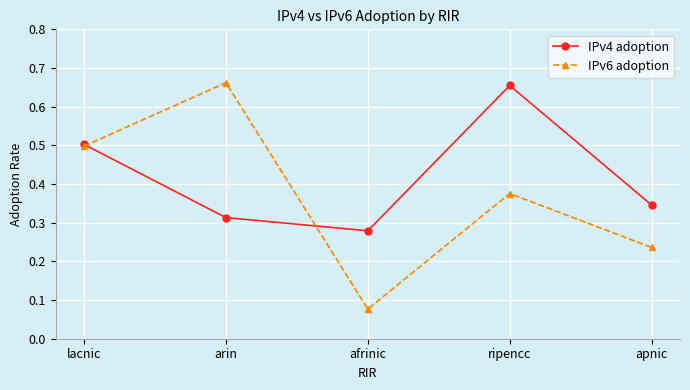

True or false: IPv6 adoption has a value of 0.7 at lacnic.

False